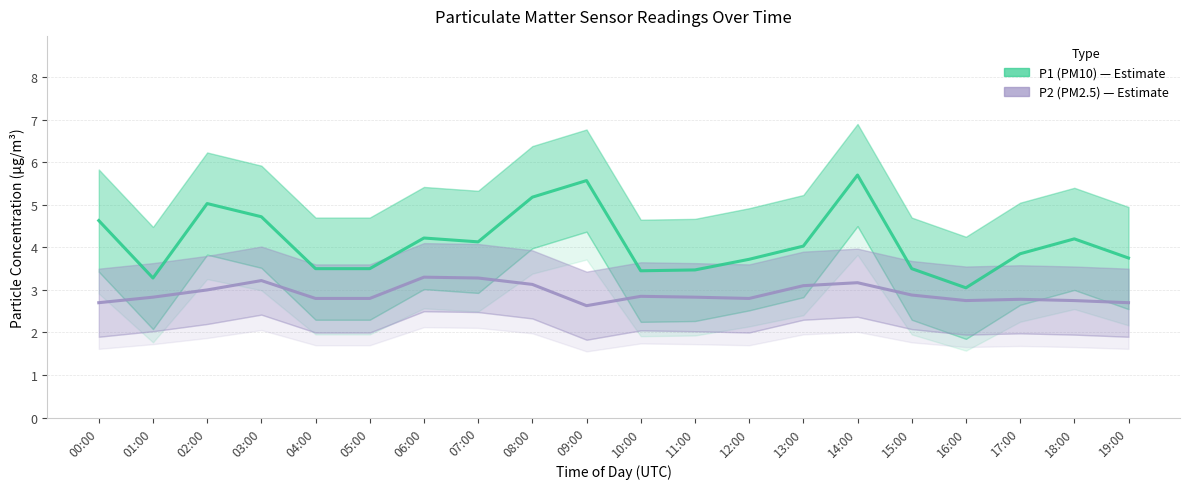

Reading right to left, transcribe all the data shown in this chart.

P1 (PM10): 19:00=3.8	18:00=4.2	17:00=3.9	16:00=3.0	15:00=3.5	14:00=5.7	13:00=4.0	12:00=3.7	11:00=3.5	10:00=3.5	09:00=5.6	08:00=5.2	07:00=4.1	06:00=4.2	05:00=3.5	04:00=3.5	03:00=4.7	02:00=5.0	01:00=3.3	00:00=4.6
P2 (PM2.5): 19:00=2.7	18:00=2.8	17:00=2.8	16:00=2.8	15:00=2.9	14:00=3.2	13:00=3.1	12:00=2.8	11:00=2.8	10:00=2.9	09:00=2.6	08:00=3.1	07:00=3.3	06:00=3.3	05:00=2.8	04:00=2.8	03:00=3.2	02:00=3.0	01:00=2.8	00:00=2.7